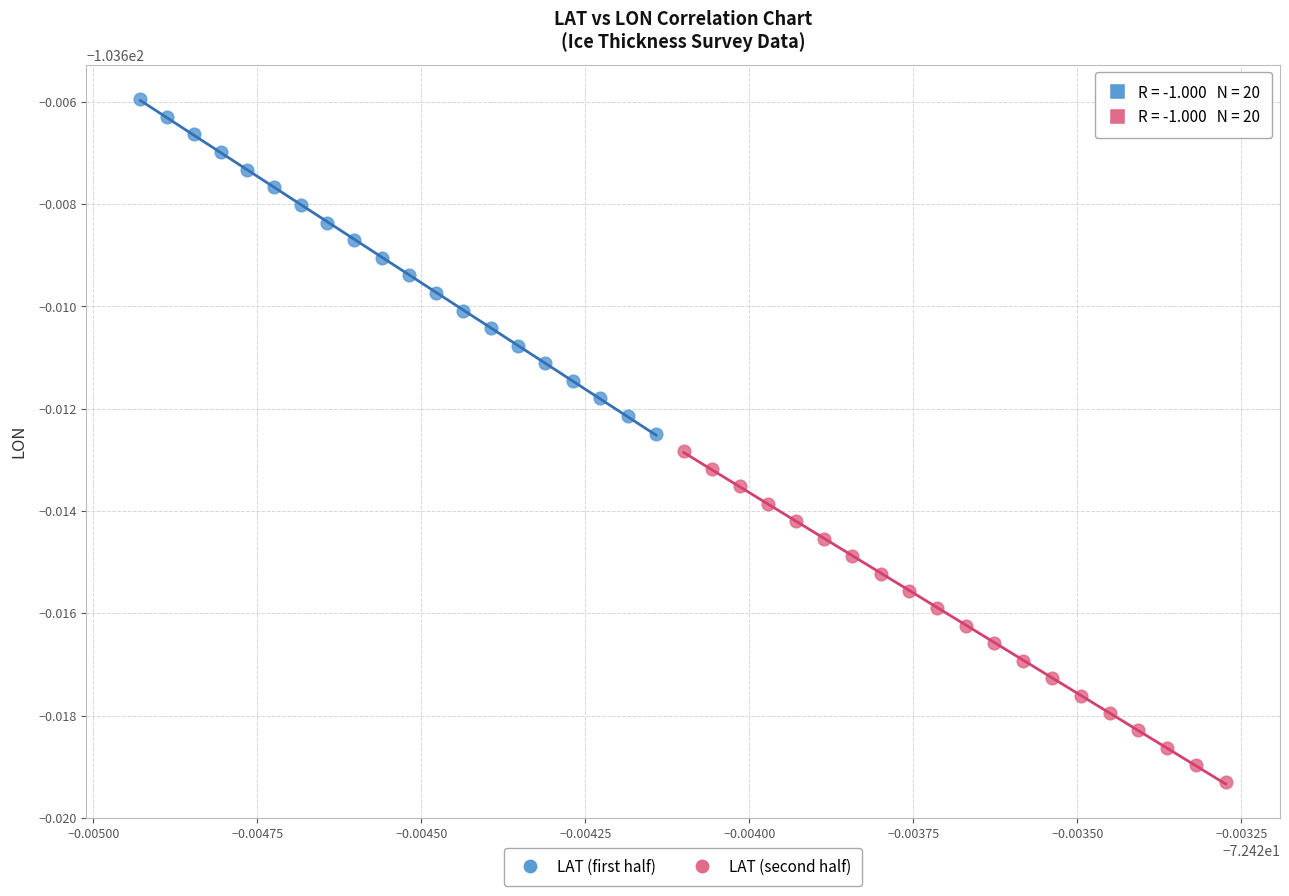

Which series contains the lowest Y value?

LAT (second half)